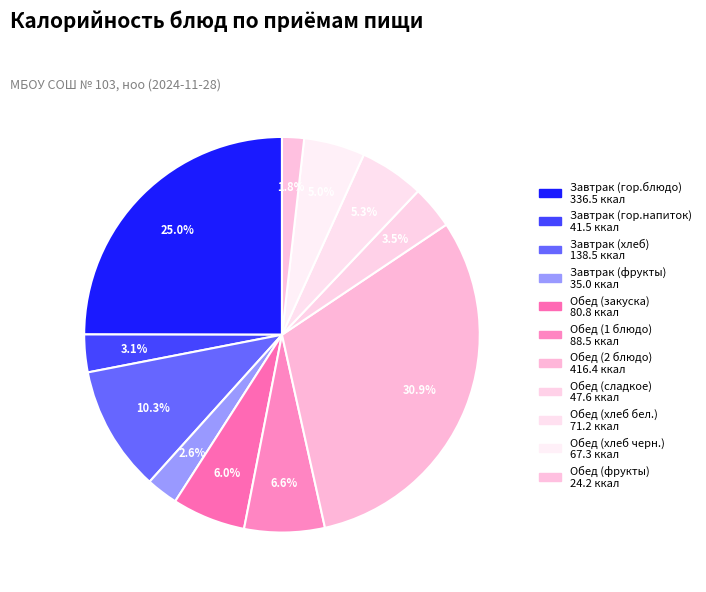

What portion of the pie excludes Обед (фрукты)?

98.2%